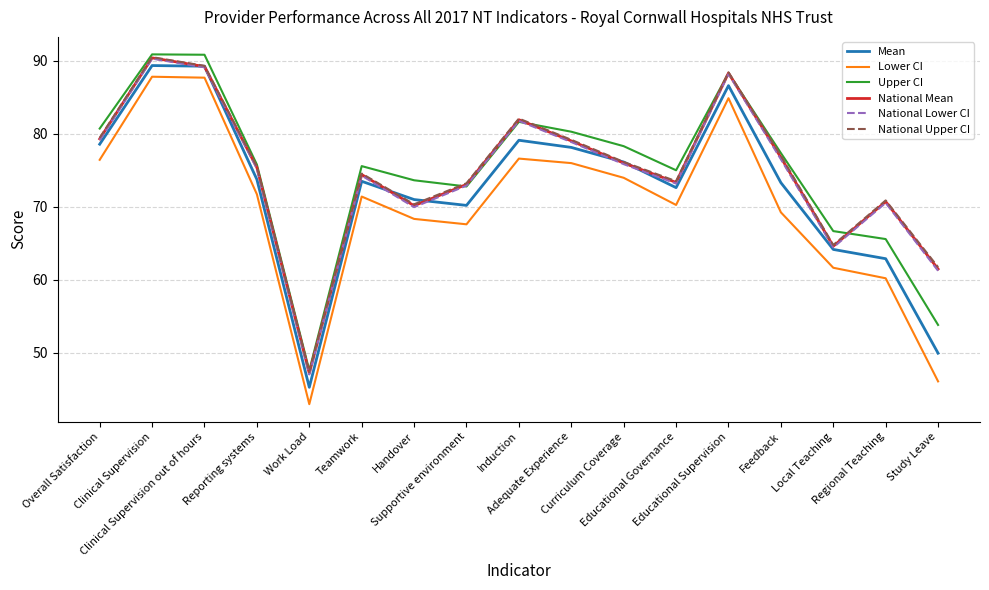

True or false: National Upper CI and Lower CI cross at least once.

False